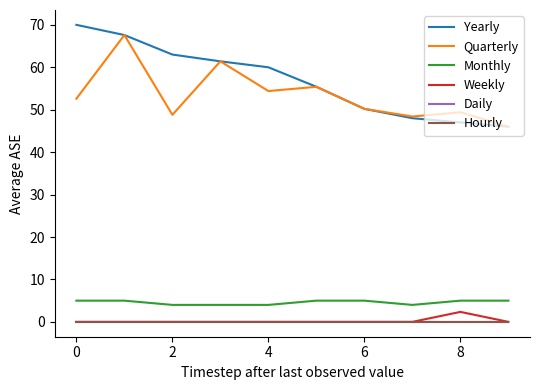

Is this an area chart (filled region under the line)?

No